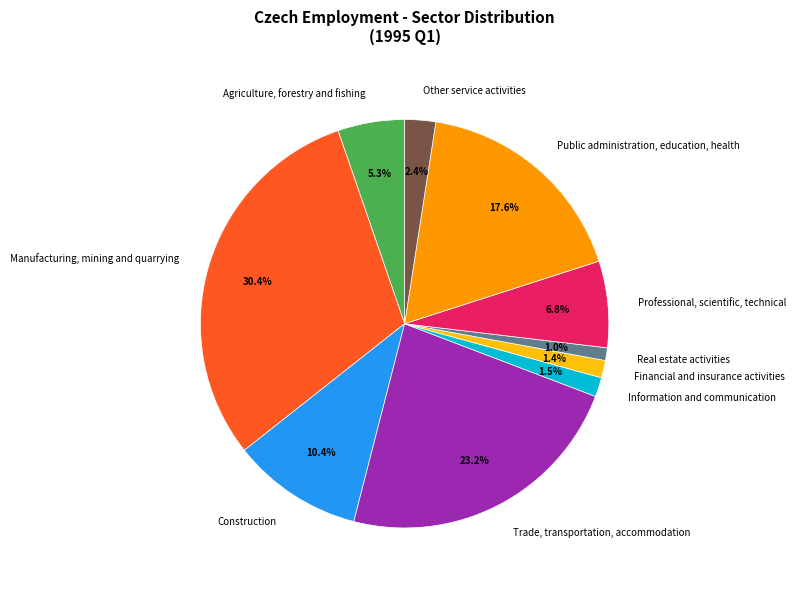

The Professional, scientific, technical slice represents 1% of the pie. True or false?

False